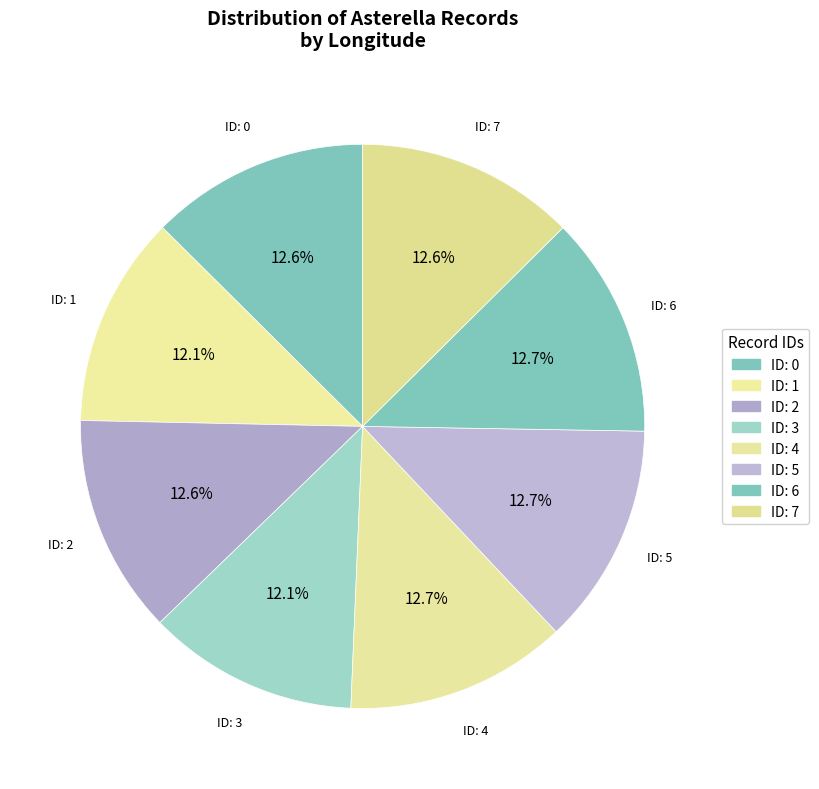

Rank the categories by value from highest to lowest.

6, 5, 4, 2, 7, 0, 1, 3